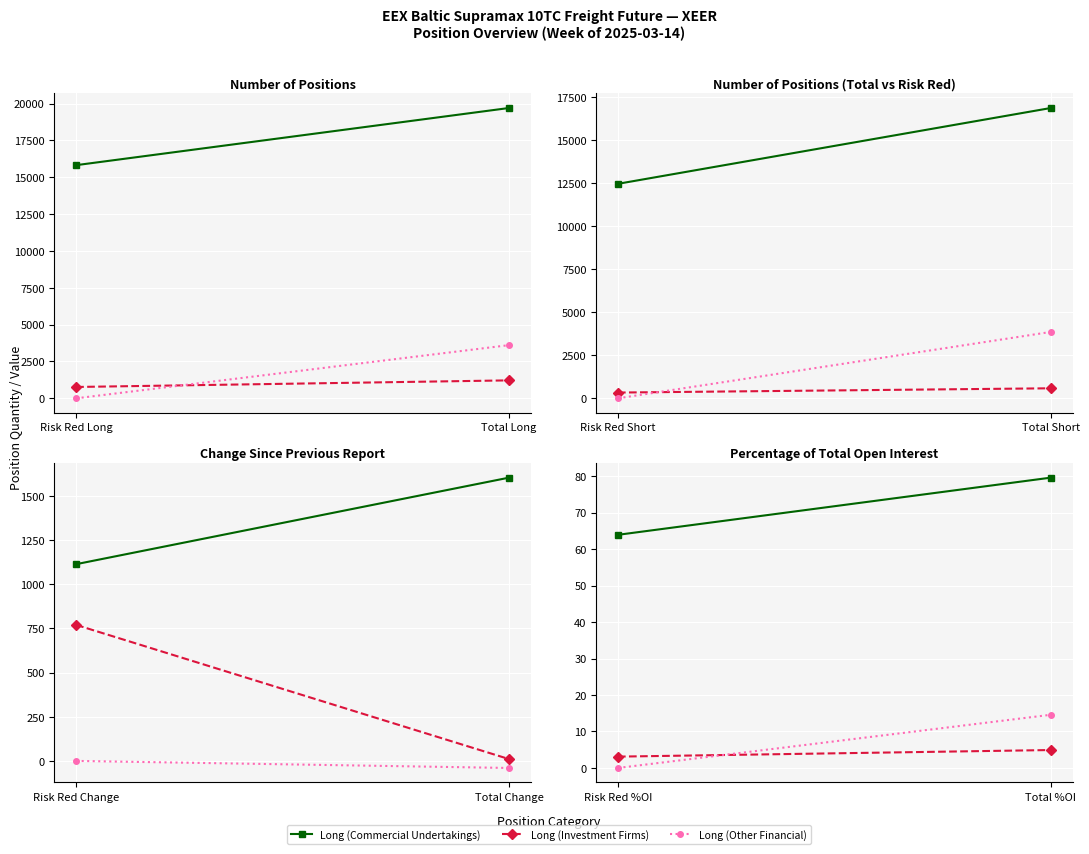

What is the sum of all Long (Other Financial) values?

3584.6